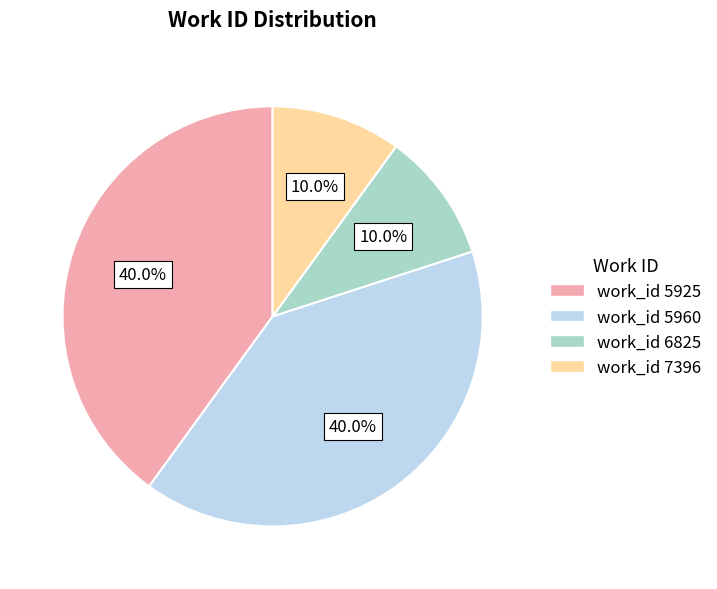

Approximately how many times larger is the value at work_id 5925 compared to work_id 5960?

1.0